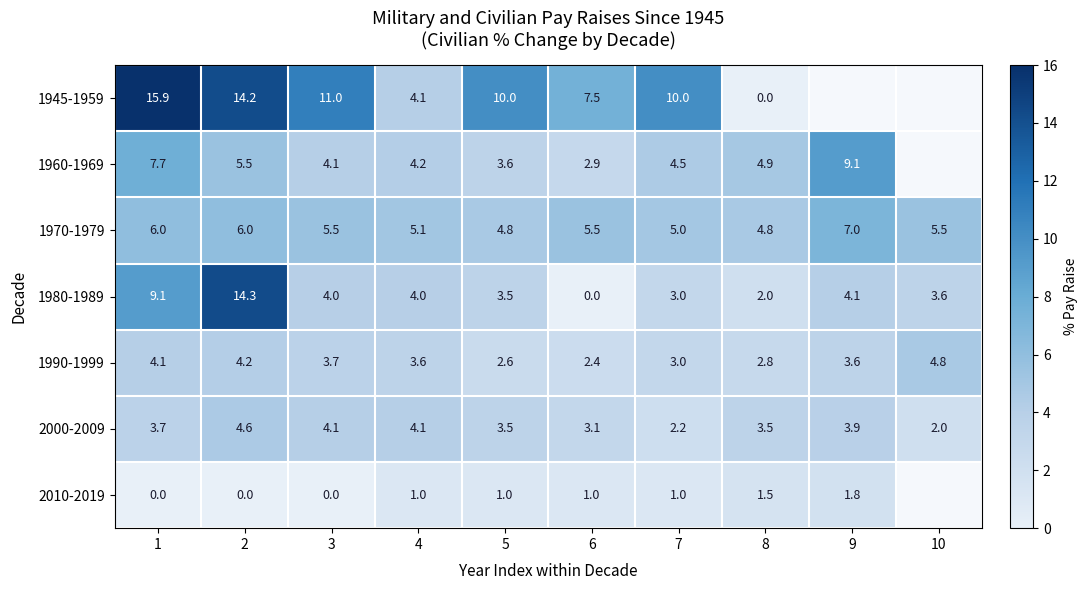

How many series are shown in this chart?

7